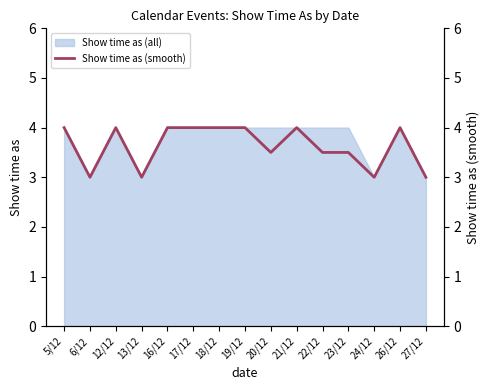

What is the label of the 8th point from the left?

19/12